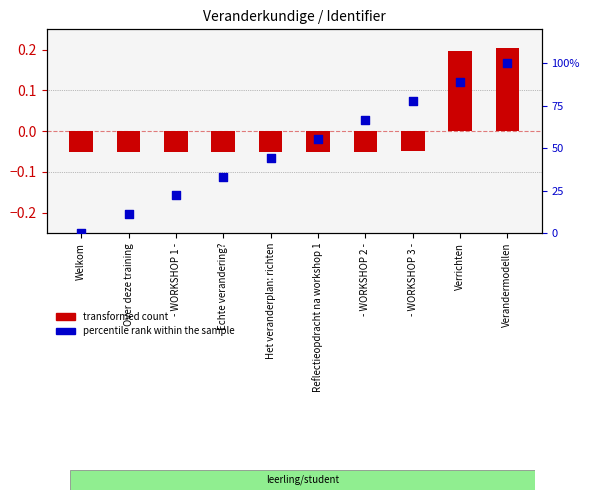

At how many categories does at least one series exceed 0?

9